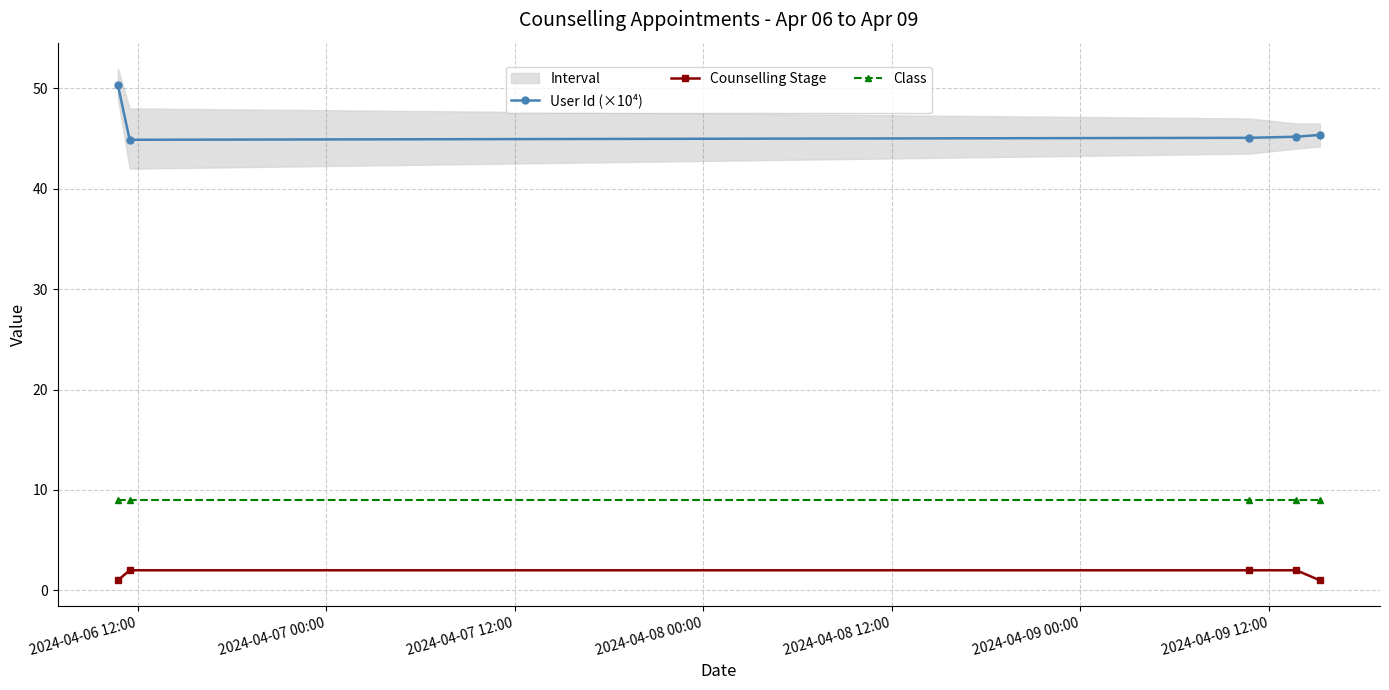

True or false: Counselling Stage and Class intersect in this chart.

False